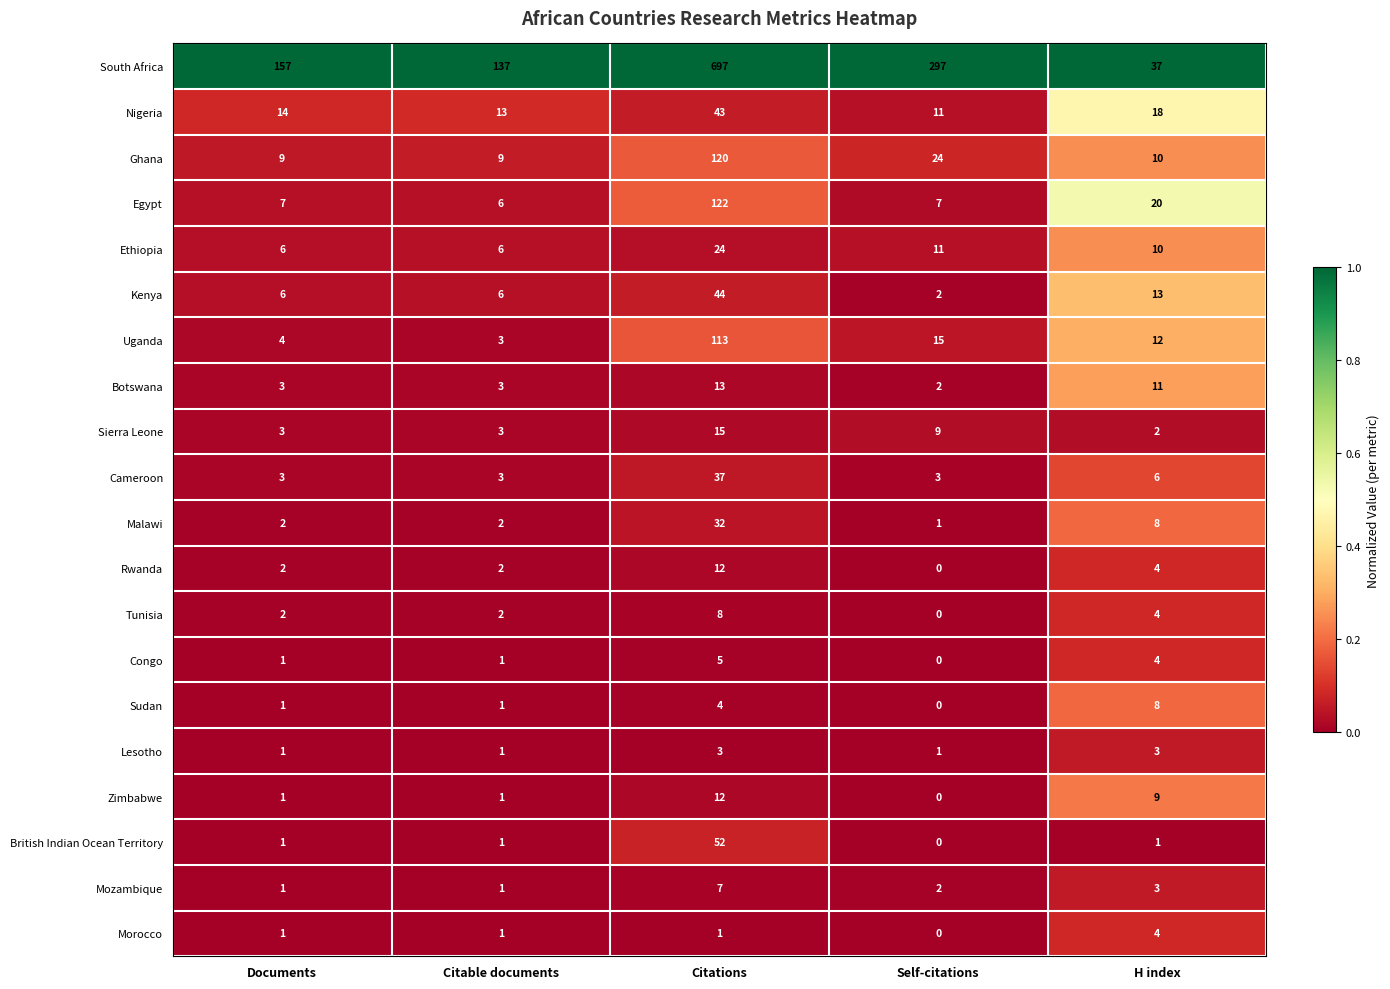

The value of Tunisia at Self-citations is 3. True or false?

False